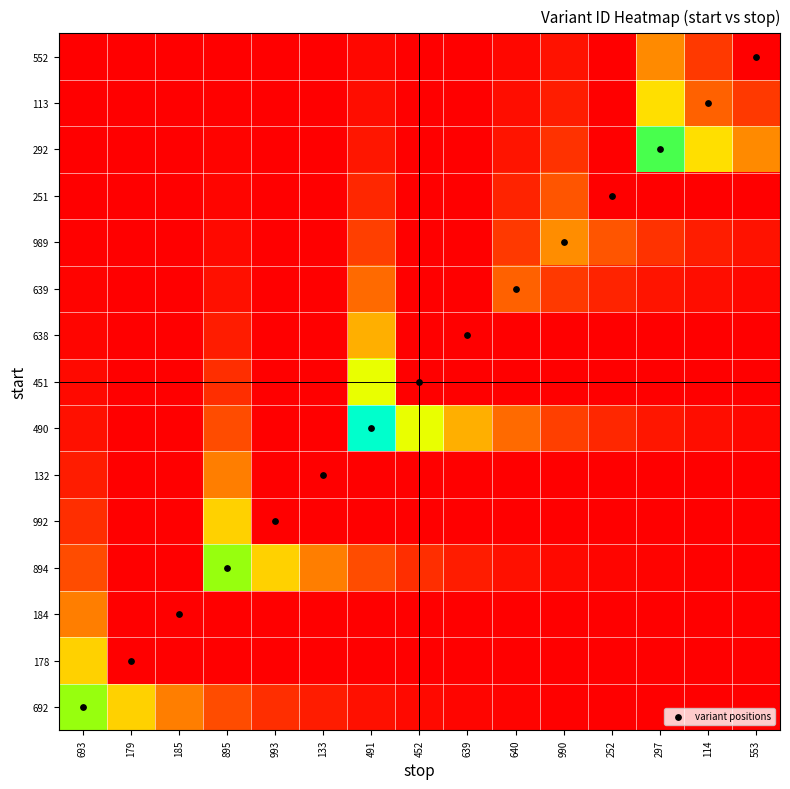

What is the maximum value shown in the chart?

14.0